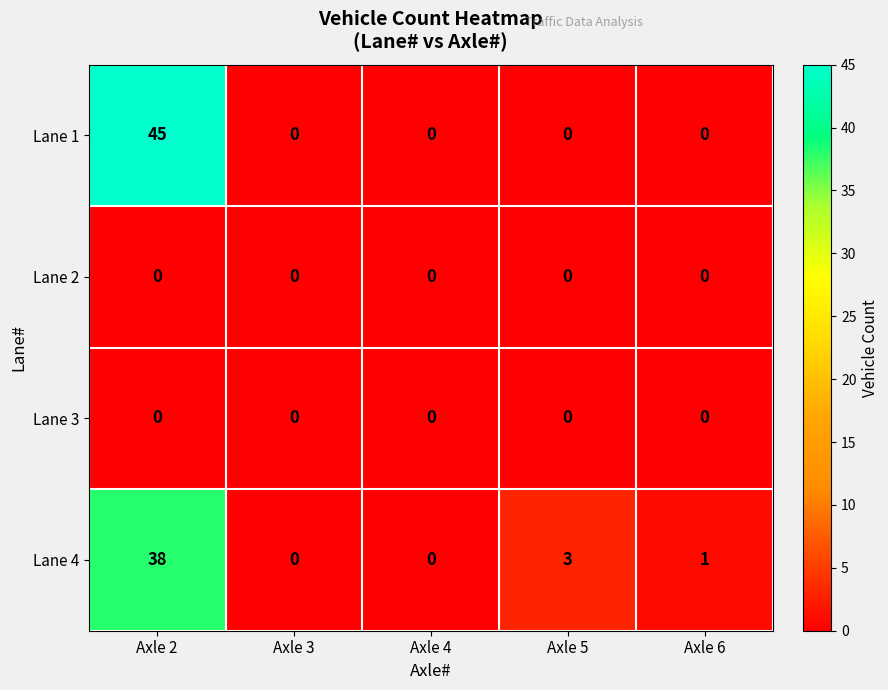

What is the average value of the Lane 4 series?

8